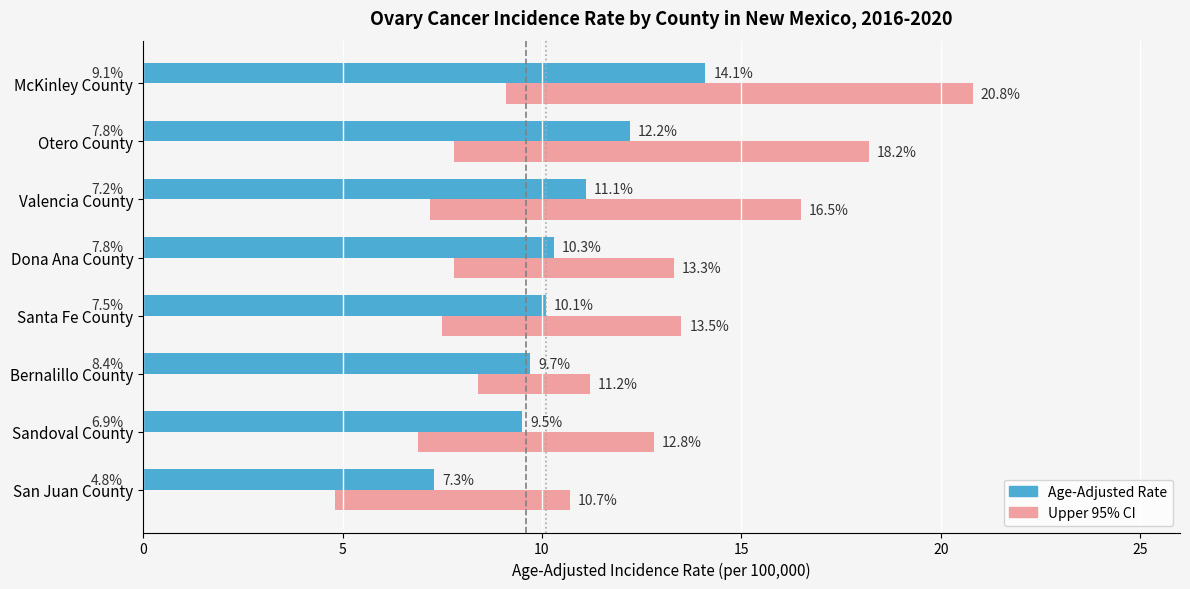

True or false: US Average (10.1) has a value of 2 at 5.

False